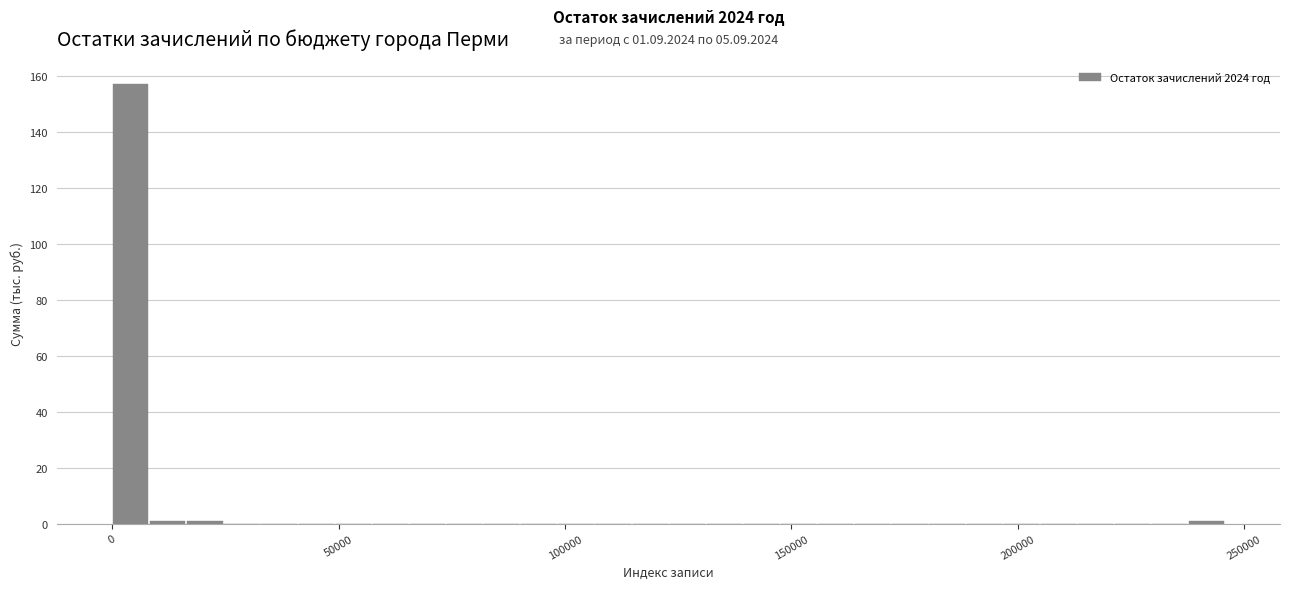

Around what value on the x-axis is the tallest bar? Give the approximate position of its centre, as read against the axis.

5000